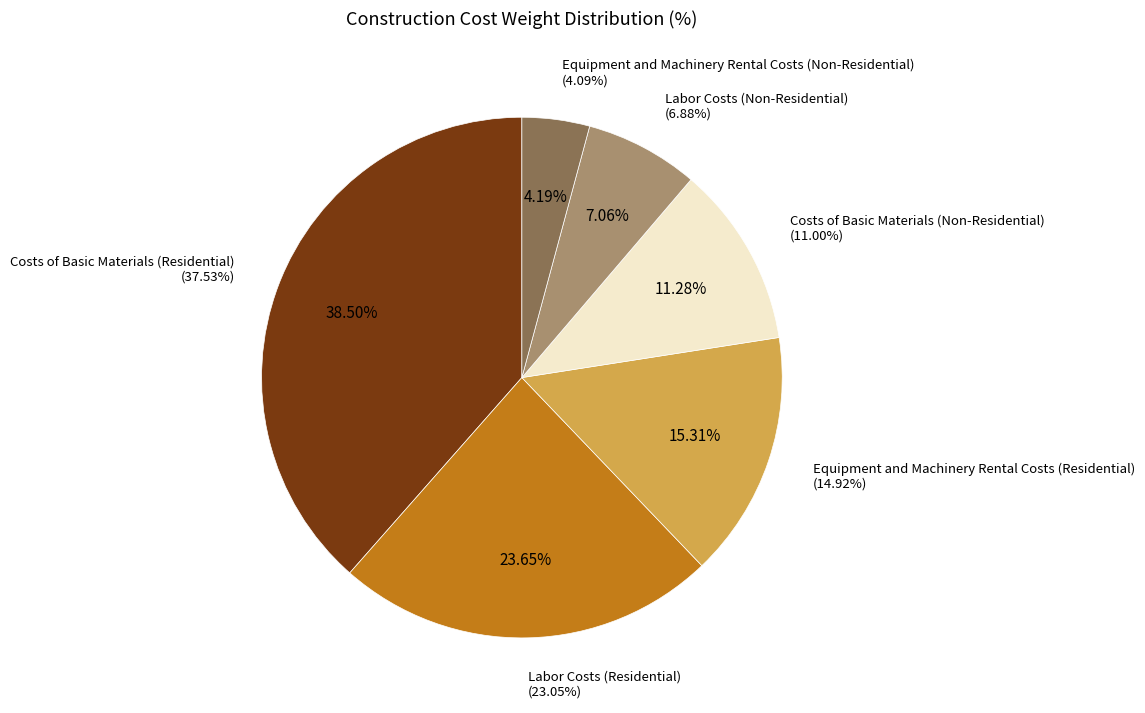

Is there a majority slice in this chart?

No